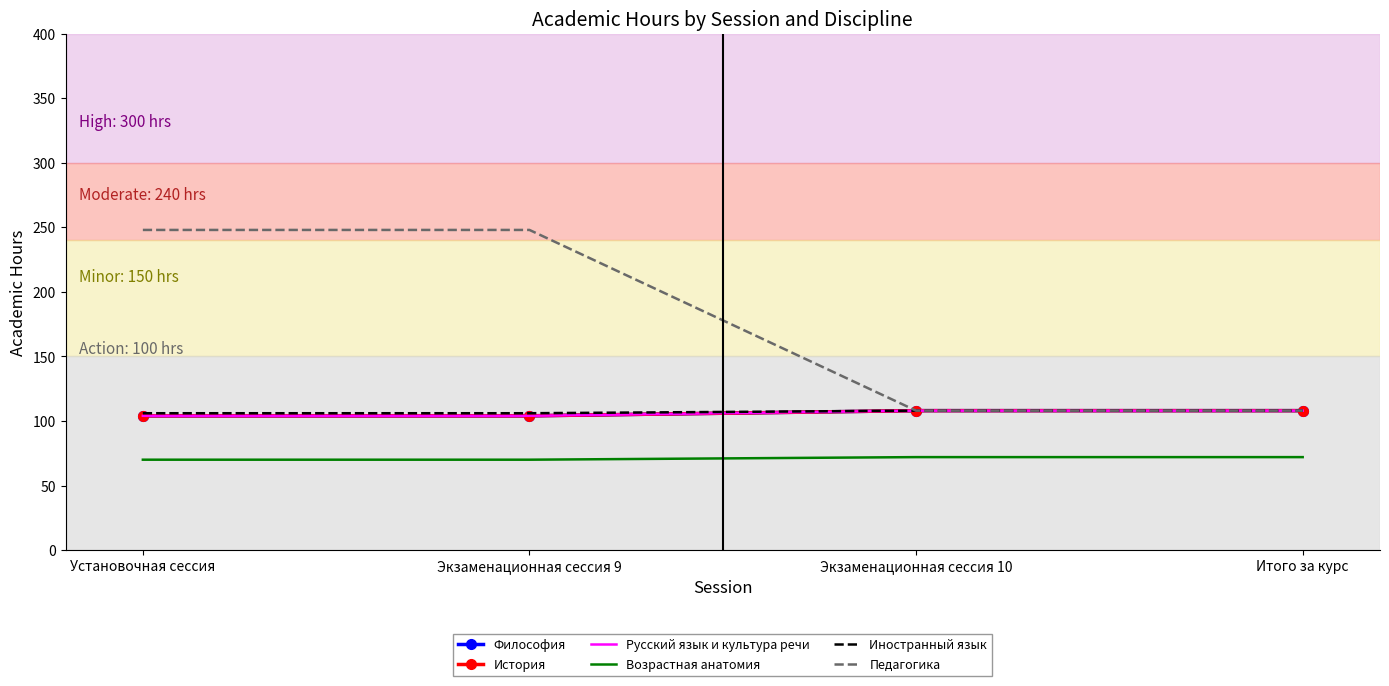

At which category does the chart reach its minimum across all series?

Установочная сессия